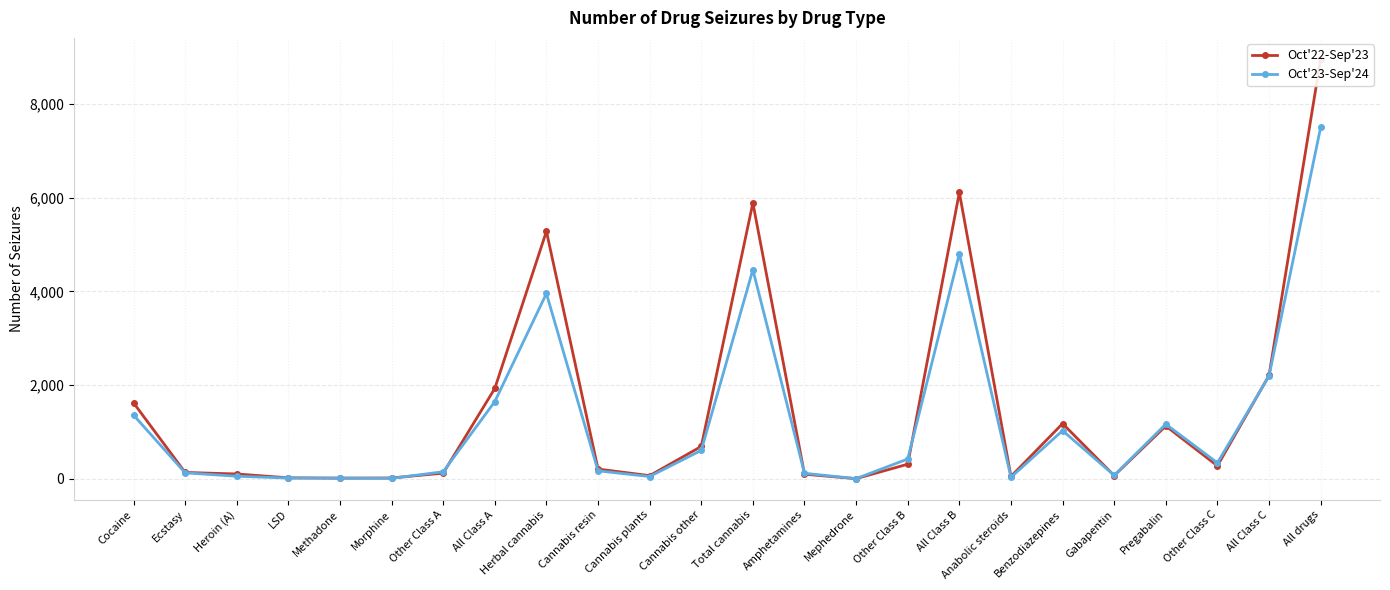

Which series changed the most between Herbal cannabis and Total cannabis?

Oct'22-Sep'23